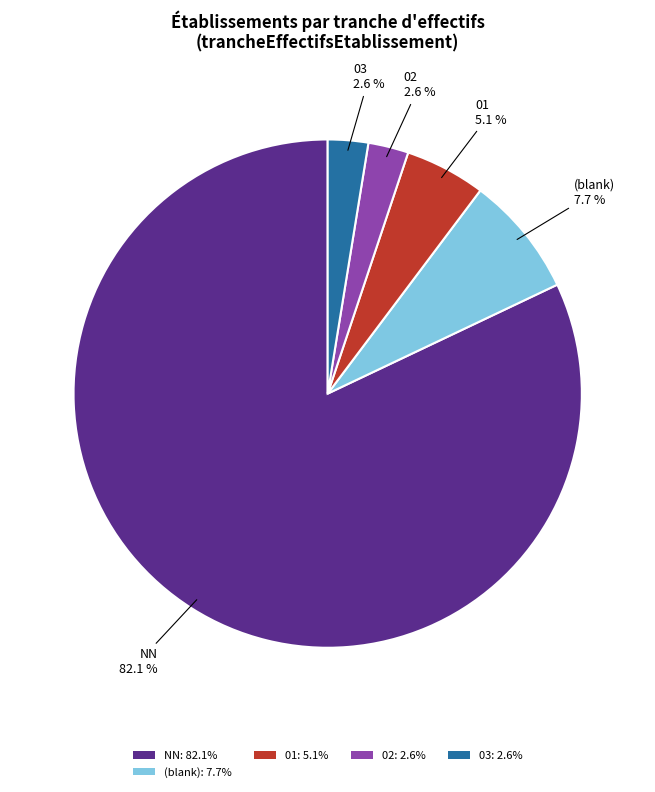

What is the largest slice in the pie chart?

NN: 82.1%